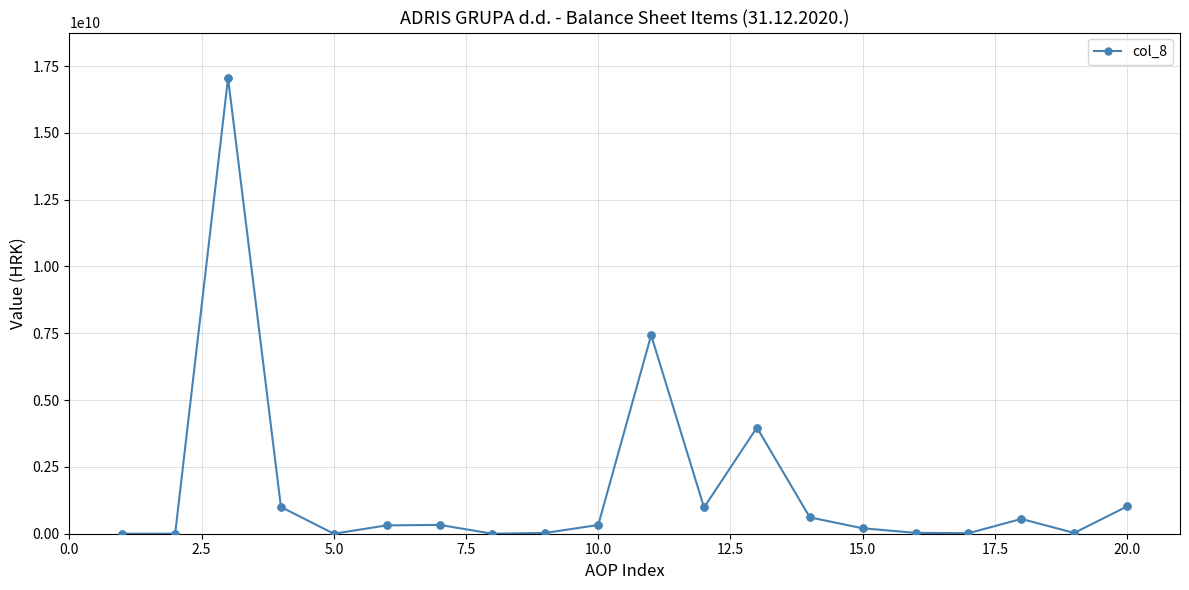

What is the greatest value displayed?

17048619295